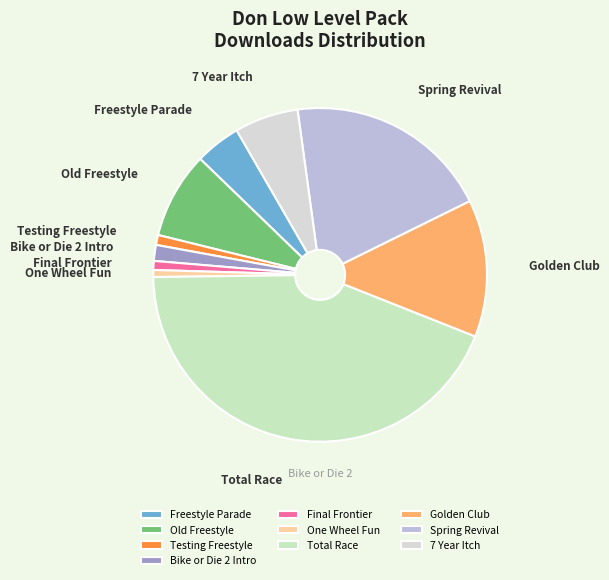

Which slice is the largest?

Total Race